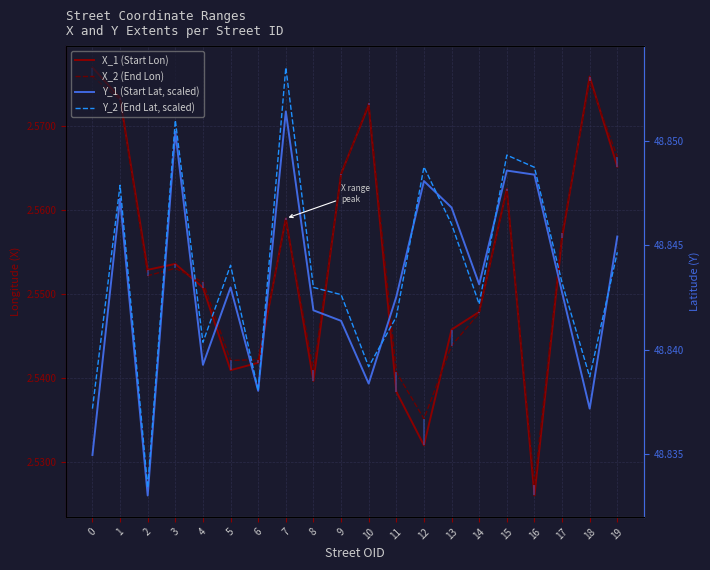

True or false: X_2 has more than 2 interior local peaks.

True